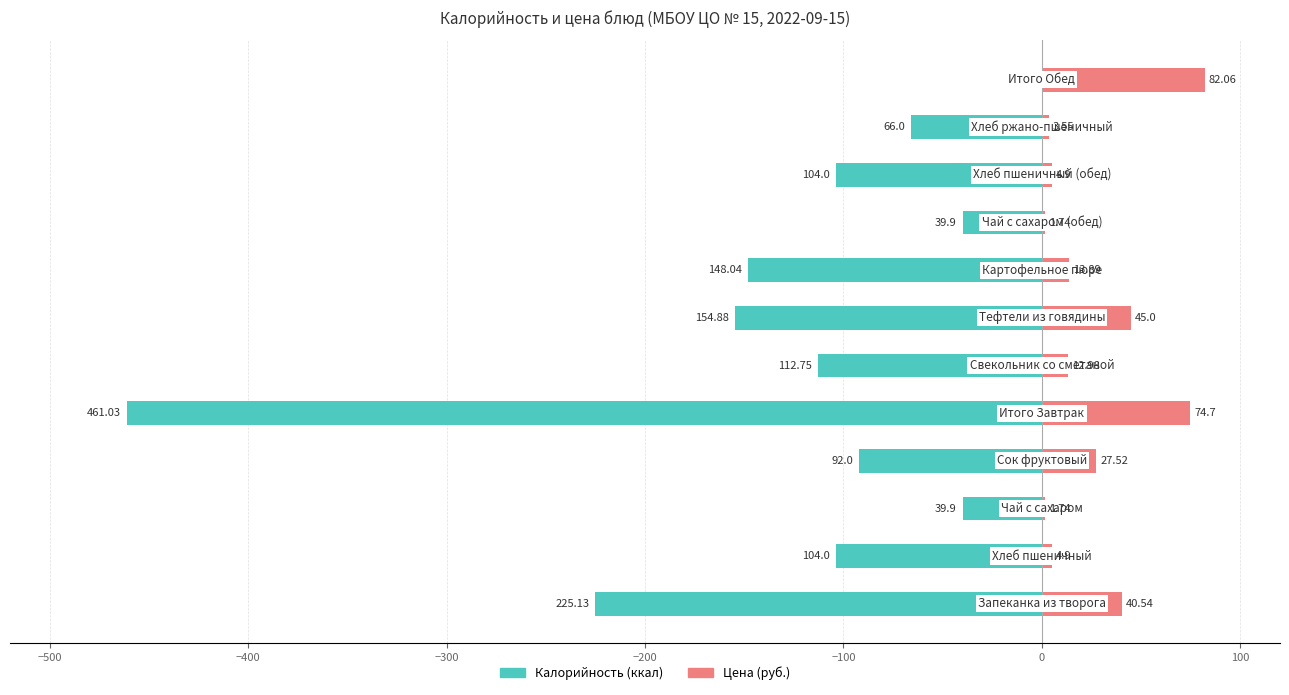

The Цена (руб.) series shows 20.1 at −100. True or false?

False